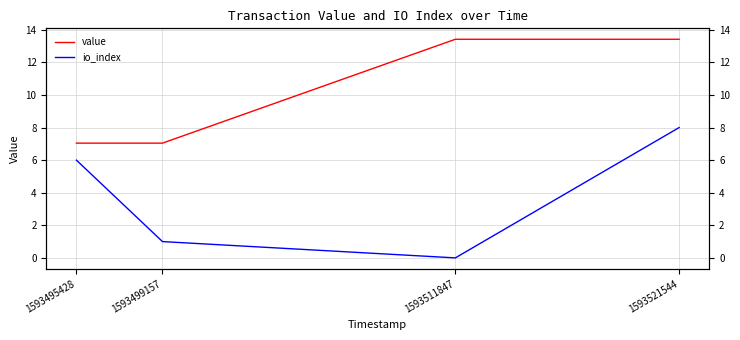

Is it true that value equals 19.6 at 1593511847?

False